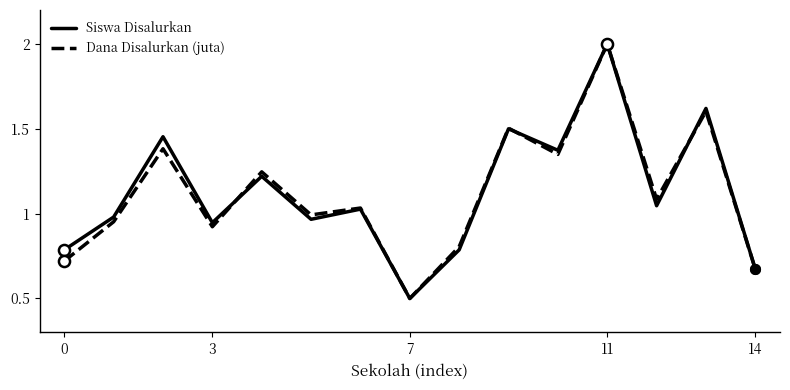

Reading left to right, list all the values displayed in this chart.

Siswa Disalurkan: 0.8	1.0	1.5	0.9	1.2	1.0	1.0	0.5	0.8	1.5	1.4	2.0	1.0	1.6	0.7
Dana Disalurkan (juta): 0.7	1.0	1.4	0.9	1.2	1.0	1.0	0.5	0.8	1.5	1.3	2.0	1.1	1.6	0.7